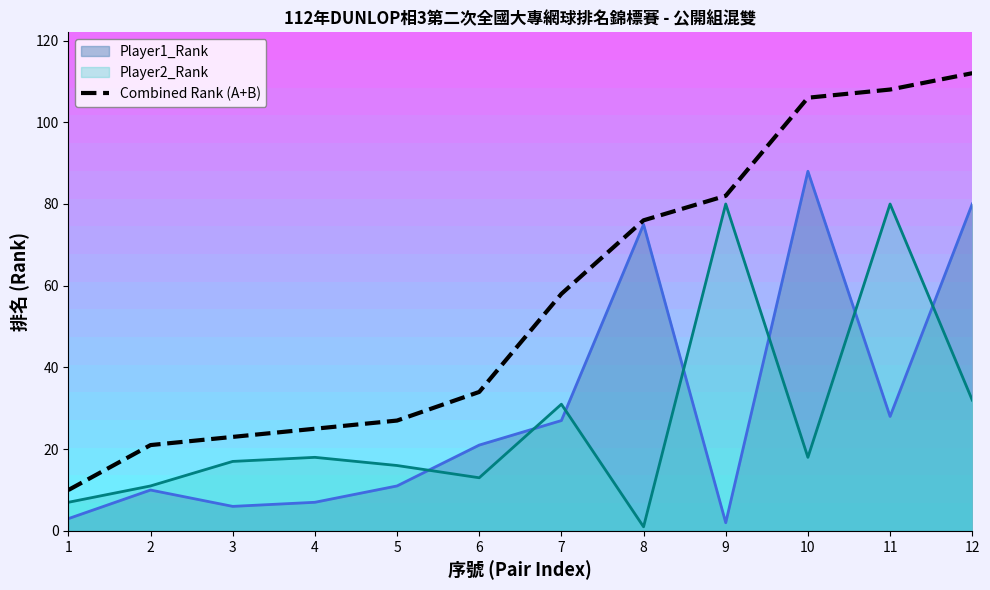

Is it true that the value at 8 is 76?

True